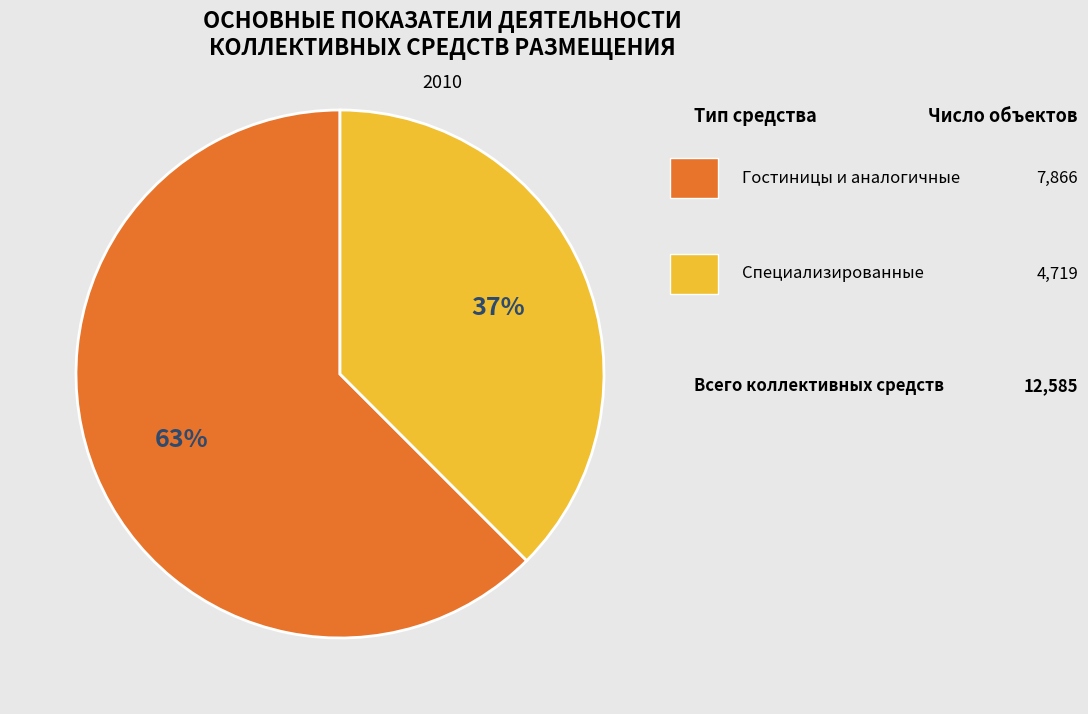

Is there a majority slice in this chart?

Yes